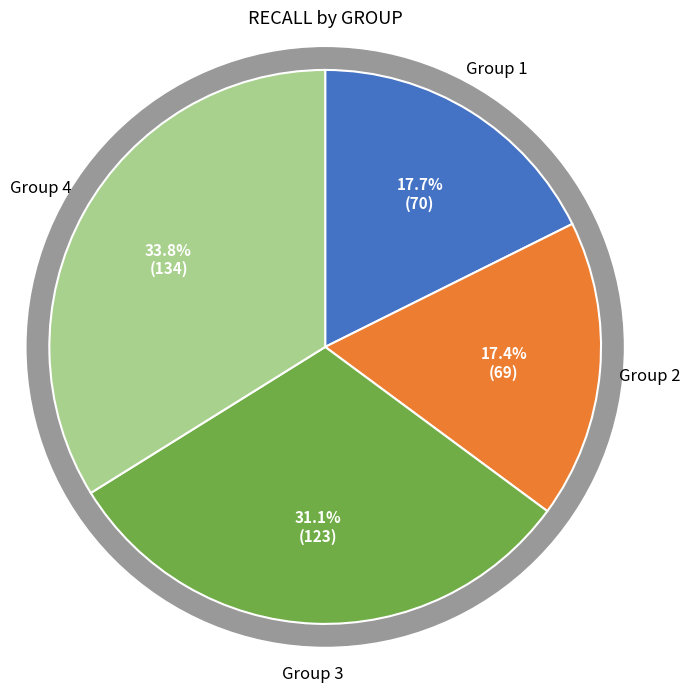

At 1, list the series in order from smallest to largest.

Group 2, Group 1, Group 3, Group 4